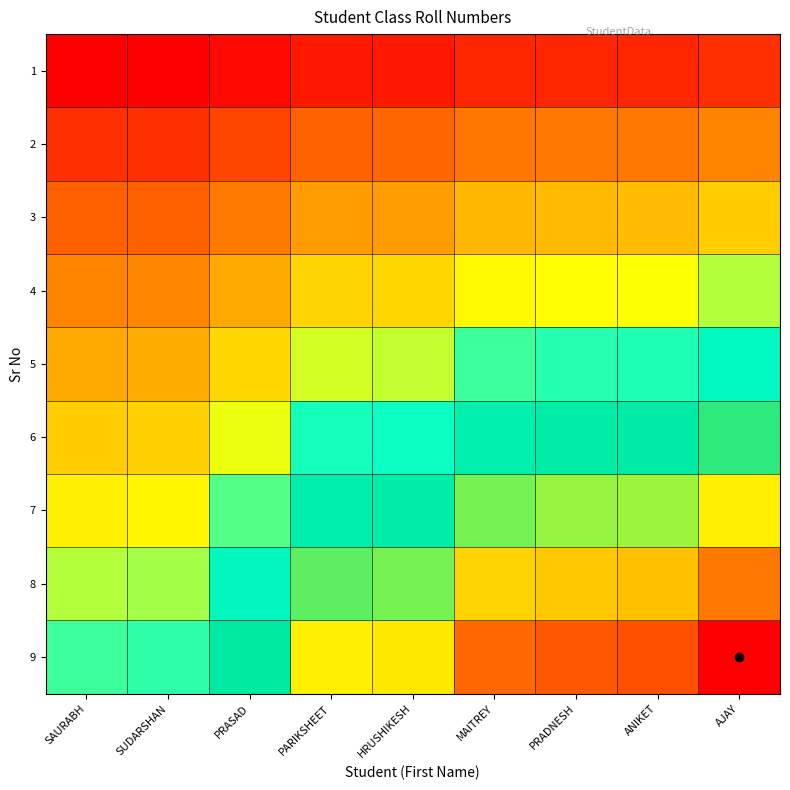

Which series has the largest total across all categories?

9